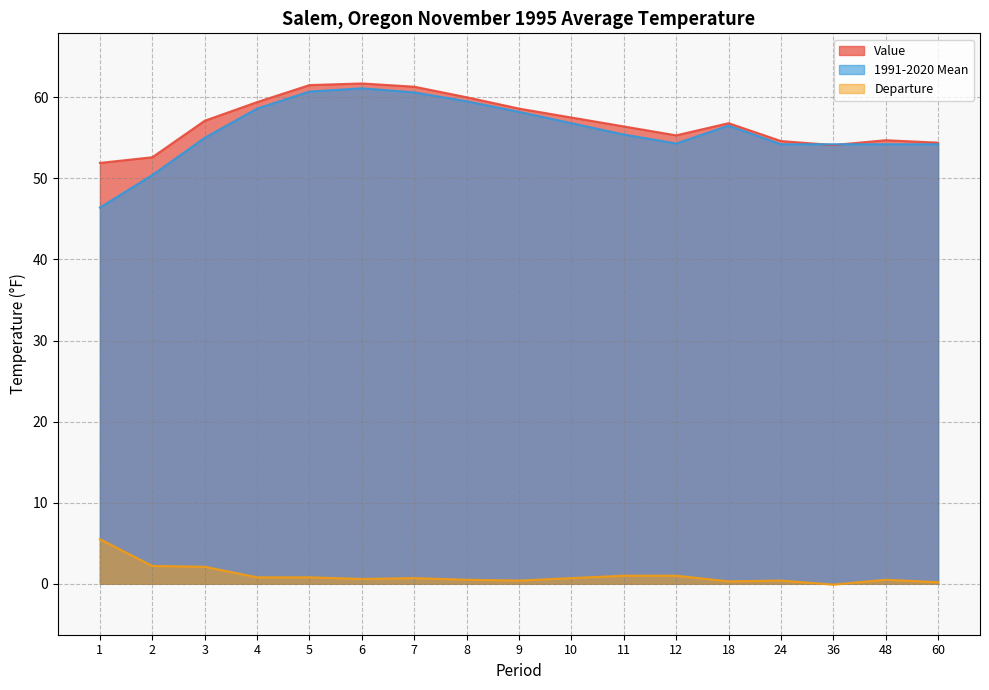

Which has a higher value, 4 or 8?

8